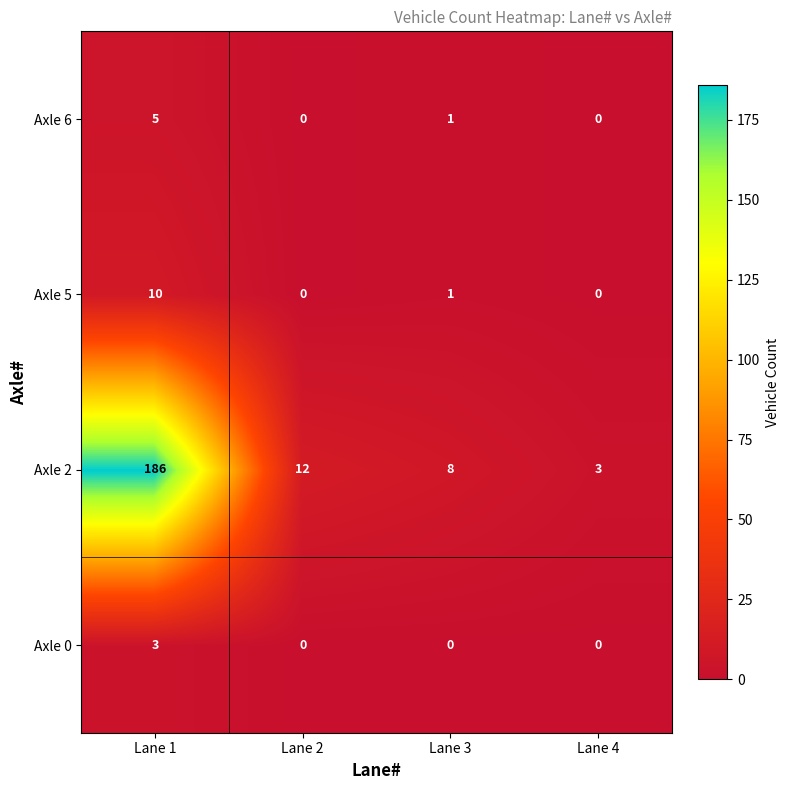

Reading left to right, transcribe all the data shown in this chart.

Axle 6: 5	0	1	0
Axle 5: 10	0	1	0
Axle 2: 186	12	8	3
Axle 0: 3	0	0	0